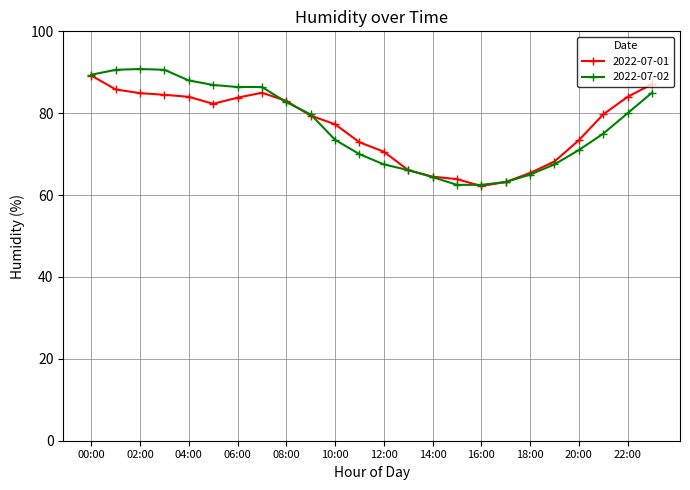

What is the minimum value for 2022-07-01?

62.2